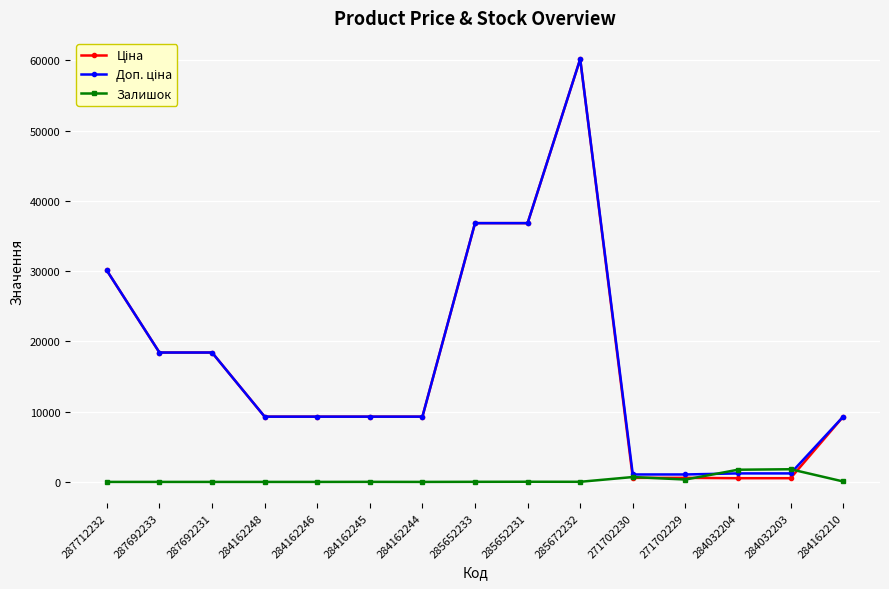

What is the spread (max minus min) of values at 287692233?

18420.9